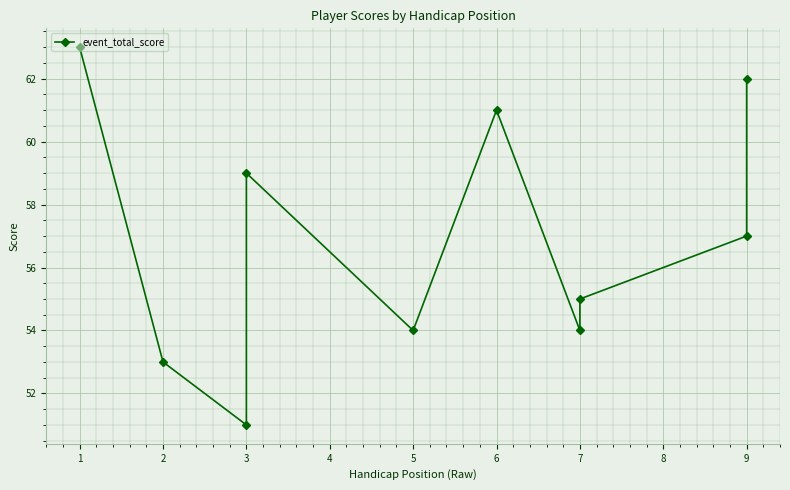

How many interior local peaks (higher than both neighbors) does the data have?

2